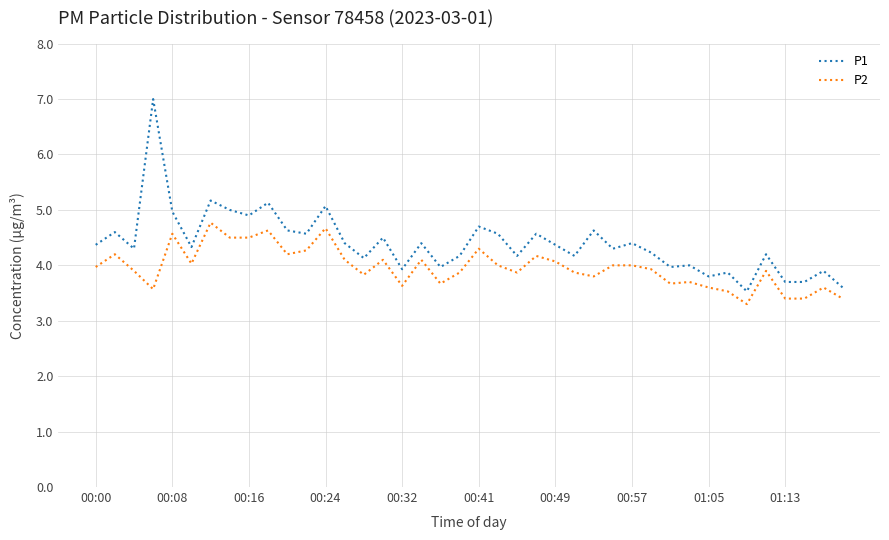

True or false: P2 and P1 intersect in this chart.

False